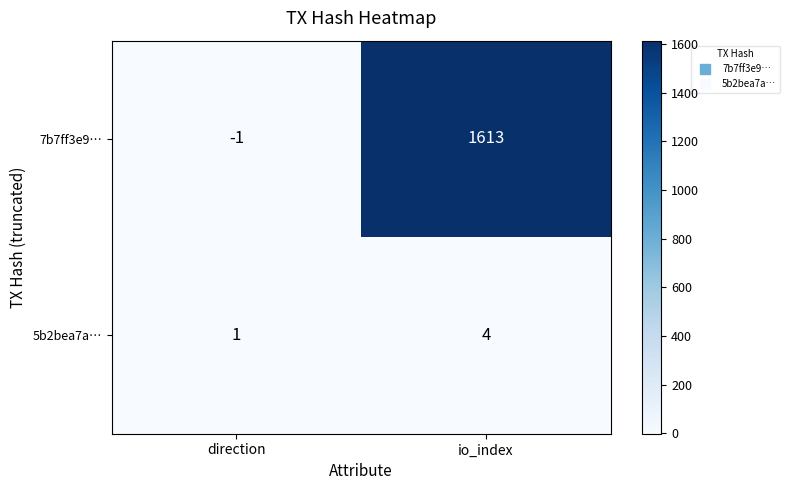

Which series has the largest total across all categories?

7b7ff3e9…